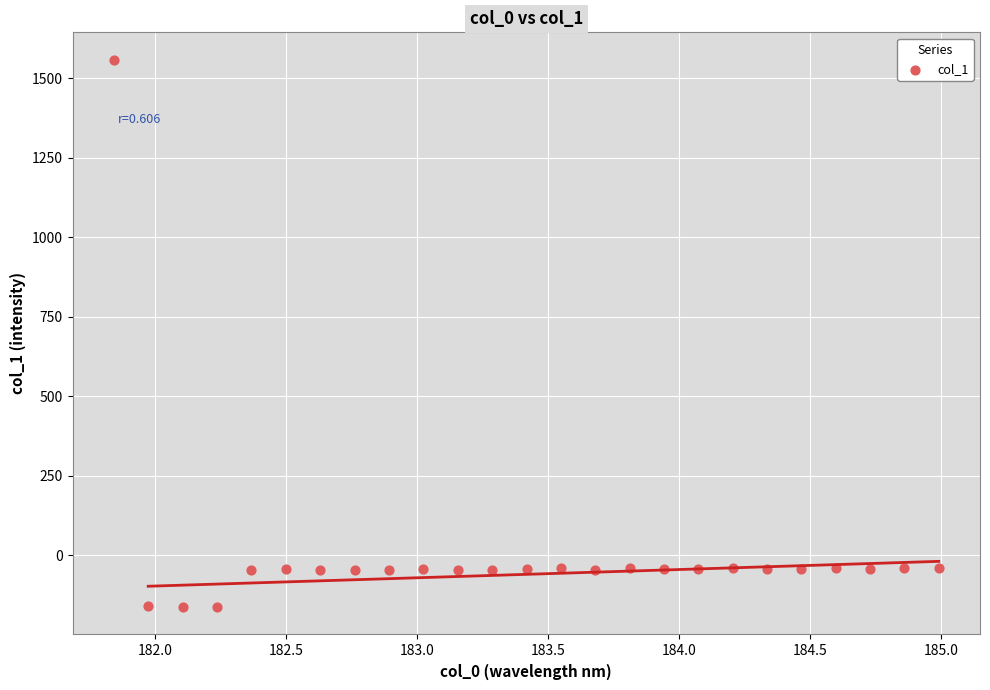

What is the range of Y values (max minus min)?

1721.2